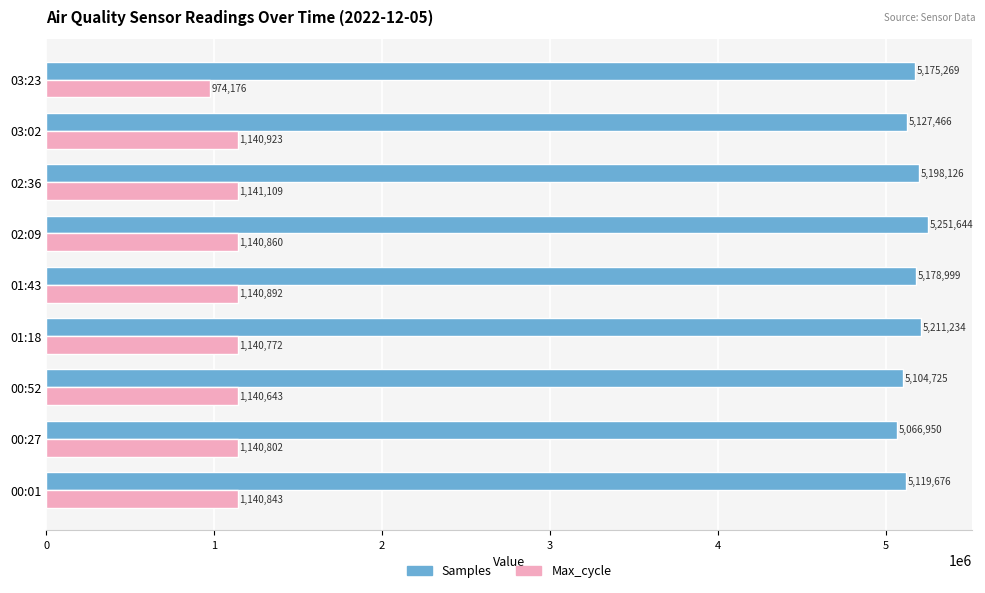

What is the difference between the highest and lowest values at 01:43?

4038107